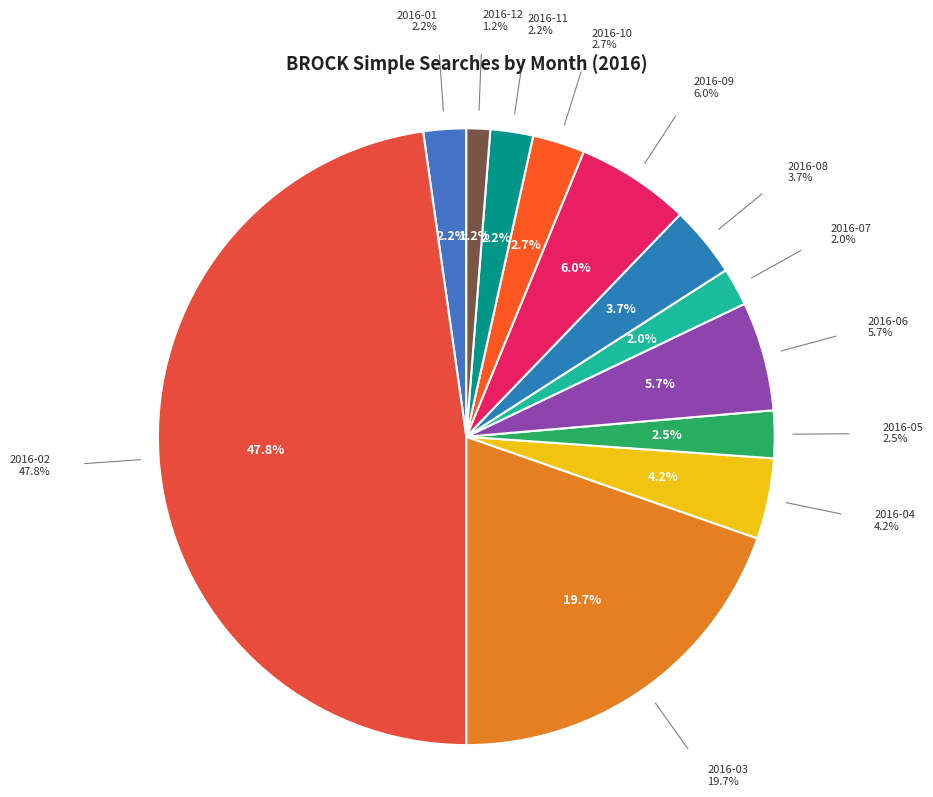

To the nearest percent, what percentage of the pie is 2016-12?

1%